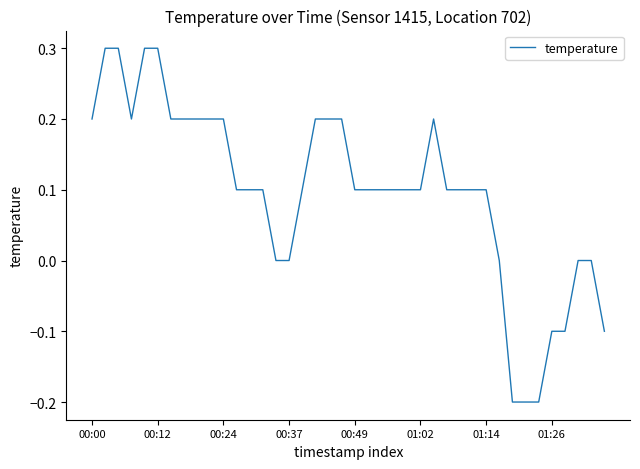

What is the difference between the maximum and minimum values?

0.5